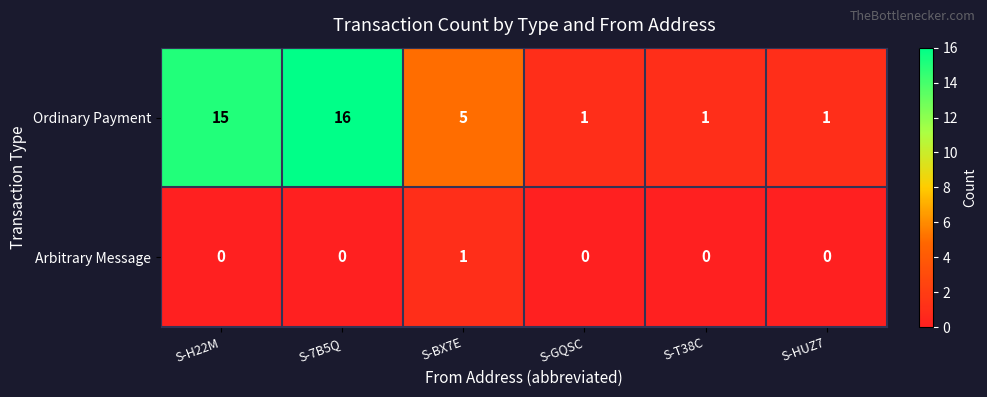

List the series in order of their overall mean, highest first.

Ordinary Payment, Arbitrary Message